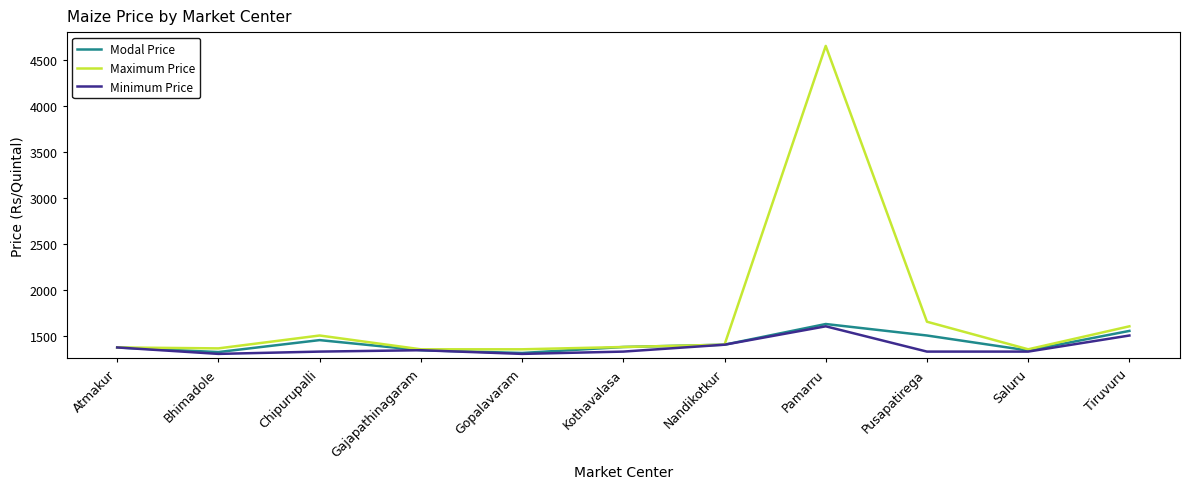

What is the total value across all series at Saluru?

4012